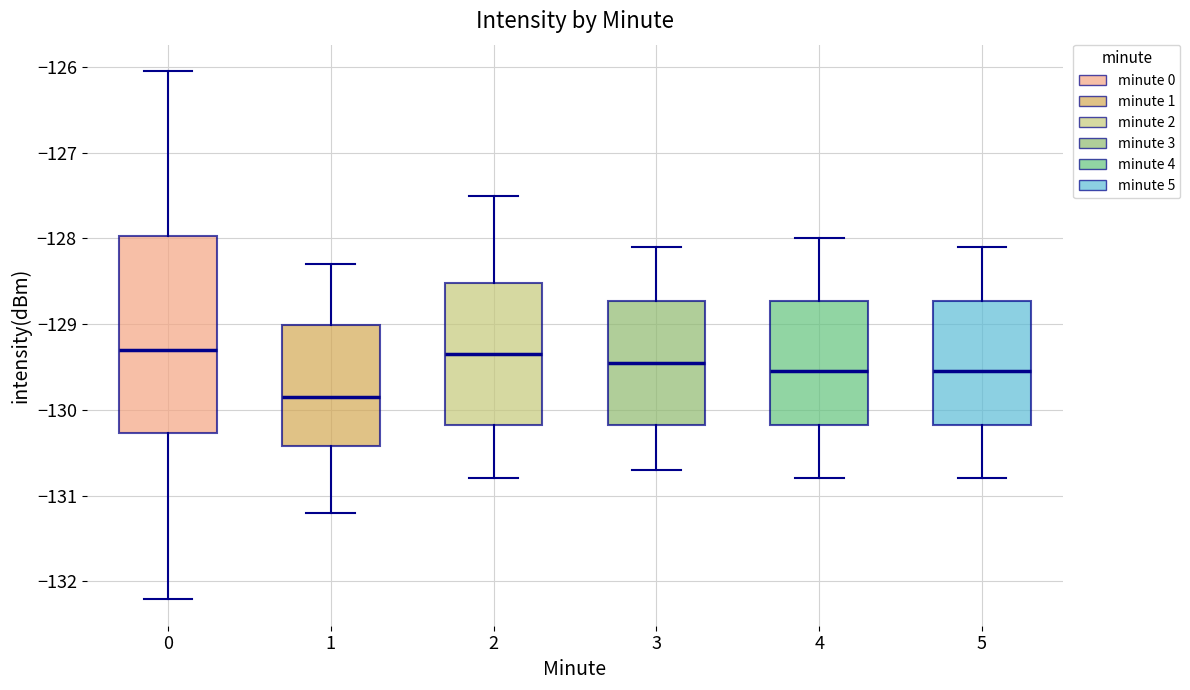

Which box's median line is the lowest?

1